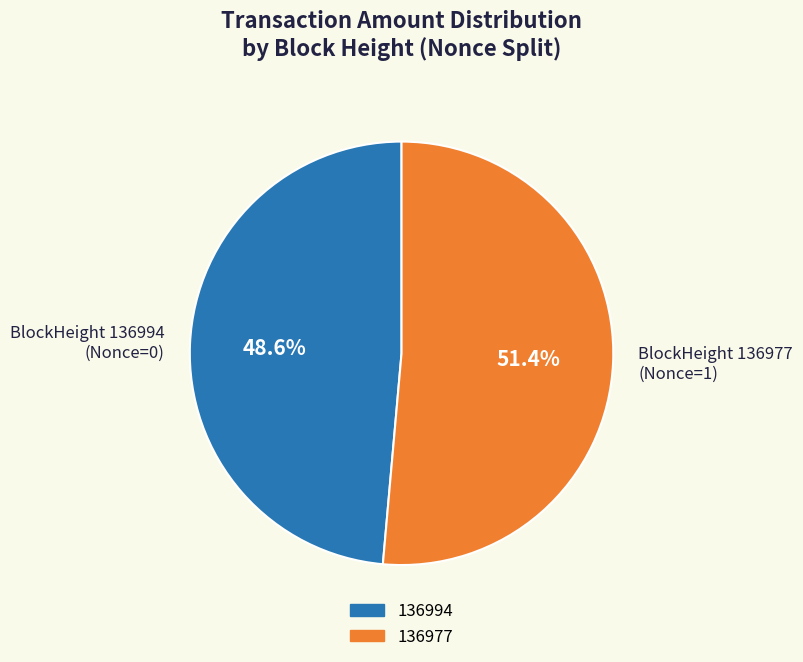

Is the sum of BlockHeight 136977 (Nonce=1) and BlockHeight 136994 (Nonce=0) greater than half?

Yes